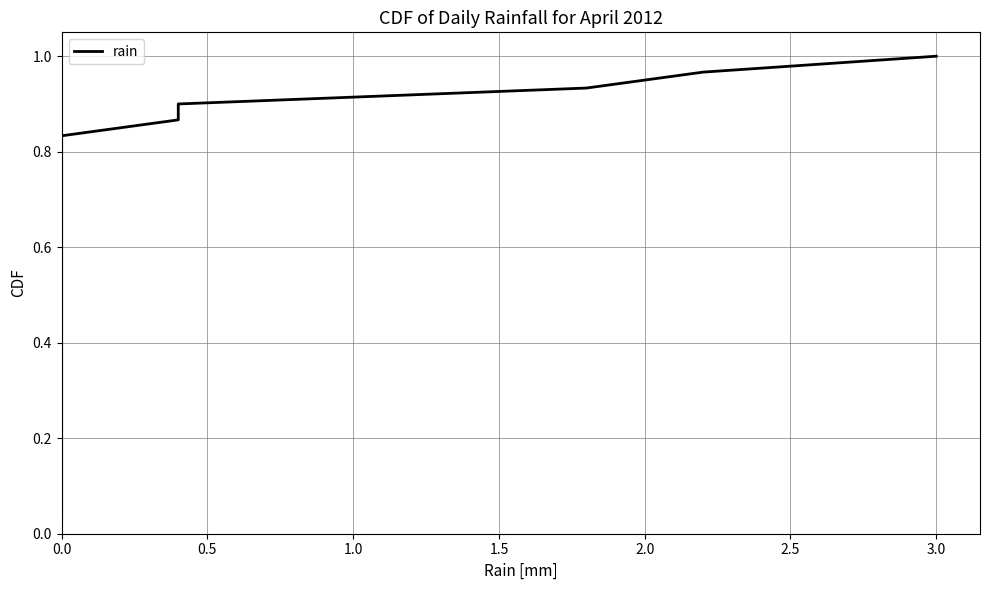

How many lines are shown in the chart?

1